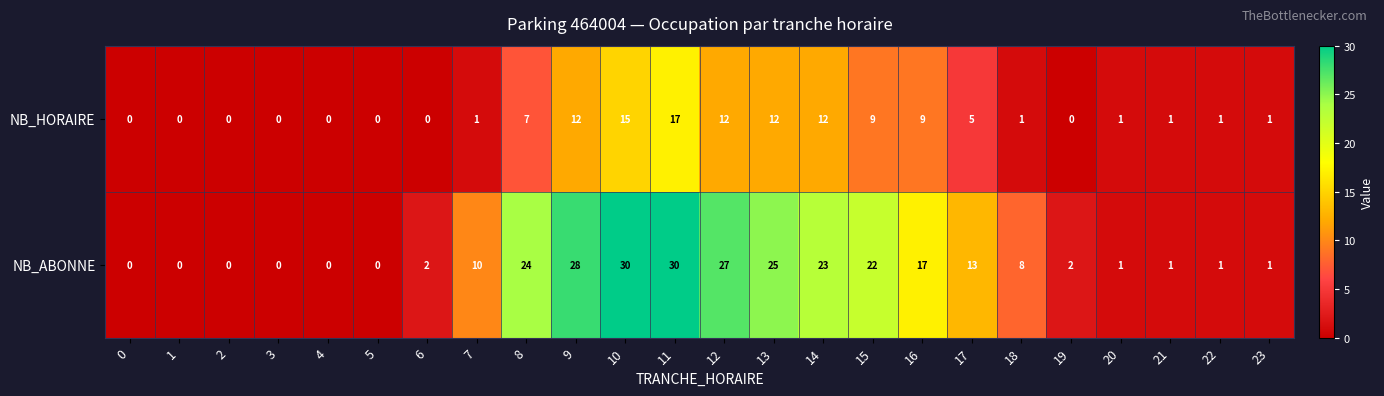

Rank the series by their average value, from lowest to highest.

NB_HORAIRE, NB_ABONNE